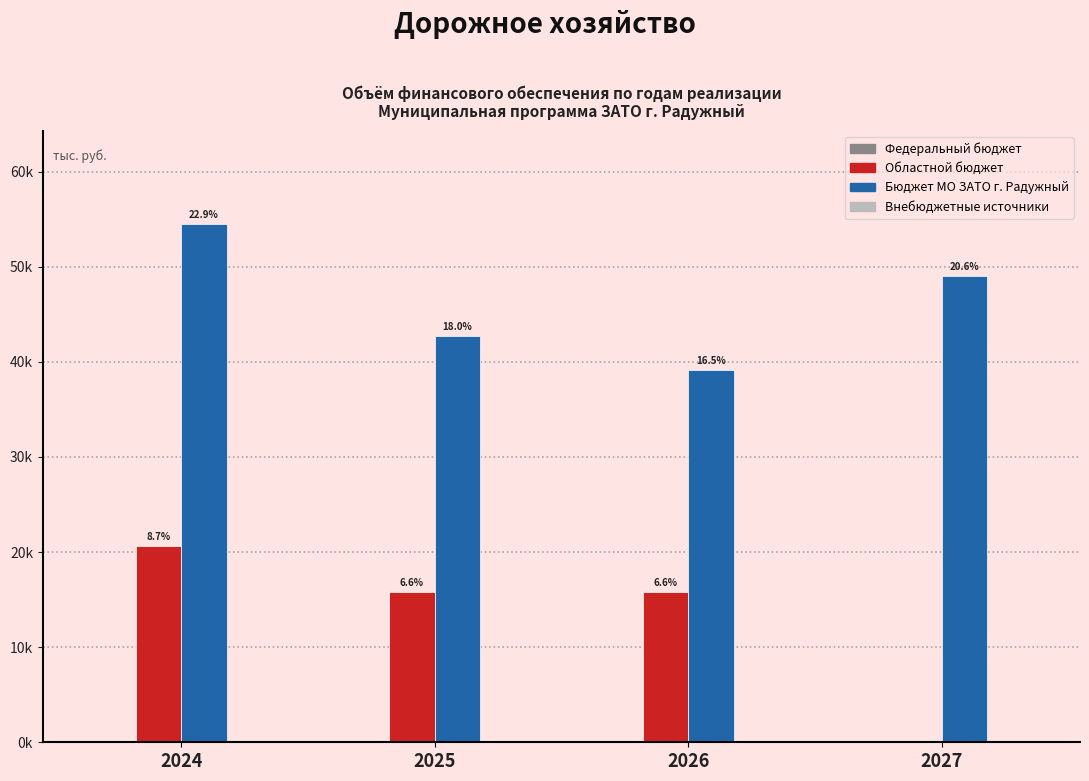

Are the bars horizontal?

No